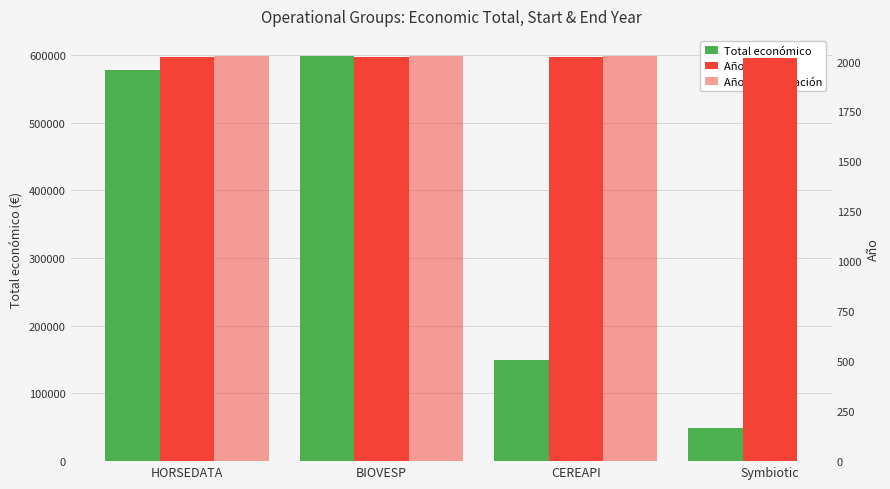

What is the label of the 1st bar from the left?

HORSEDATA